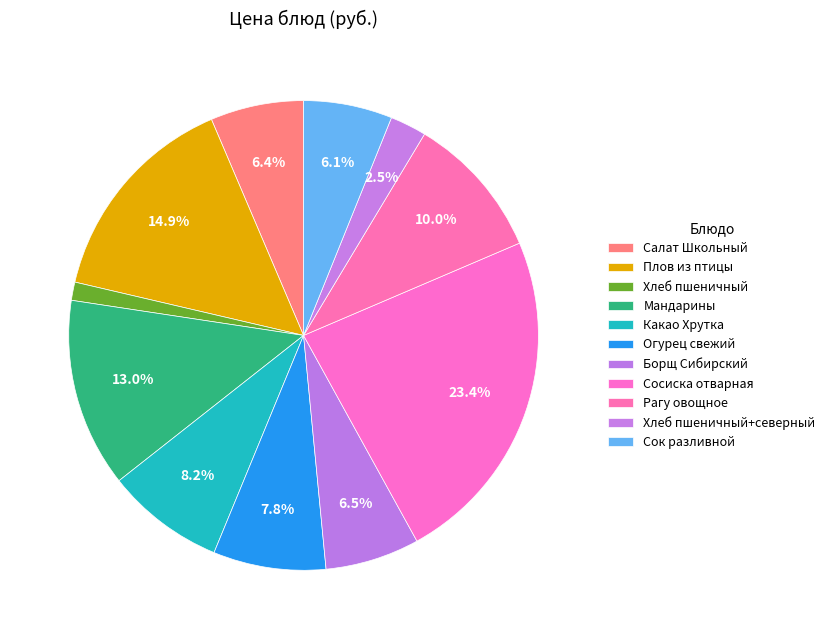

To the nearest percent, what is the combined percentage of Рагу овощное and Плов из птицы?

25%